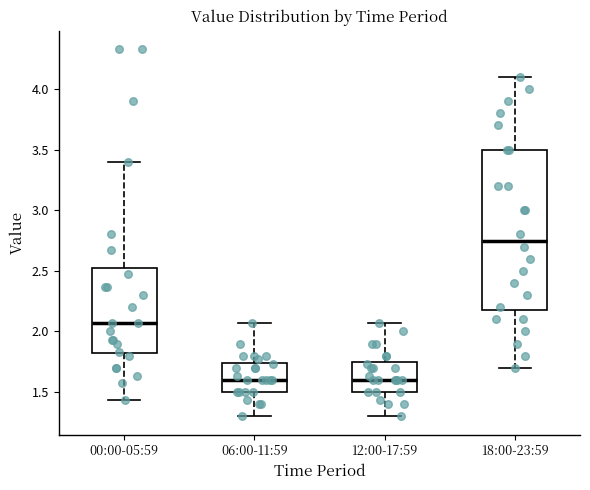

Comparing the boxes themselves (not the whiskers), which one is the tallest?

18:00-23:59